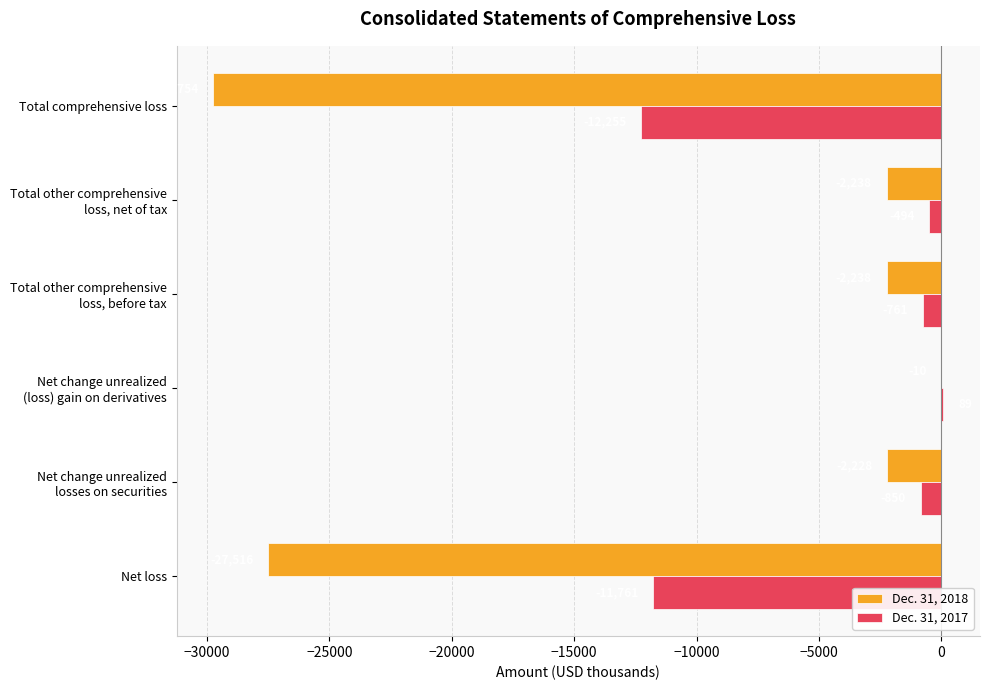

The Dec. 31, 2017 series shows -2790 at Total comprehensive loss. True or false?

False